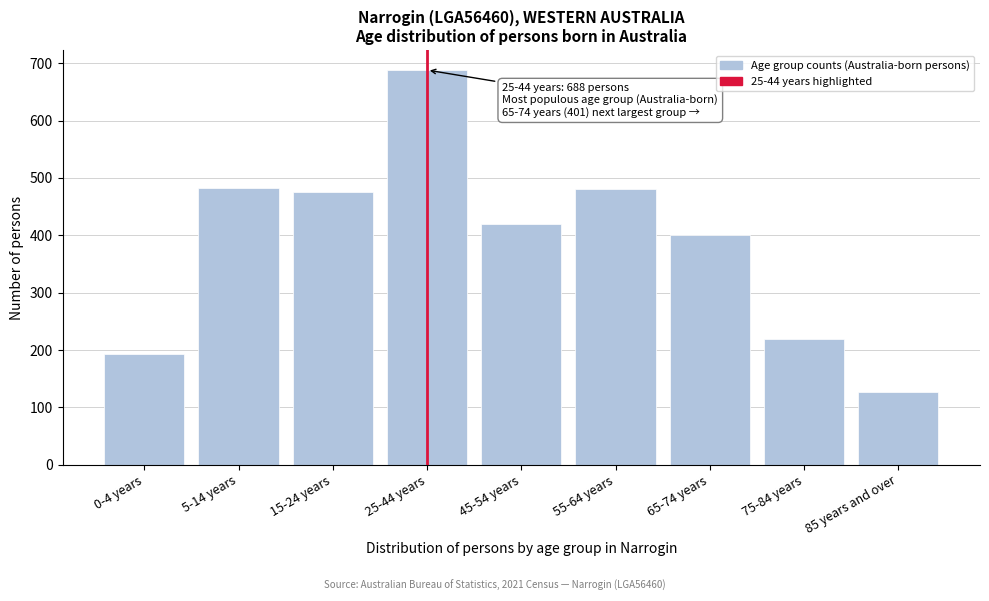

The value at 15-24 years is 202. True or false?

False